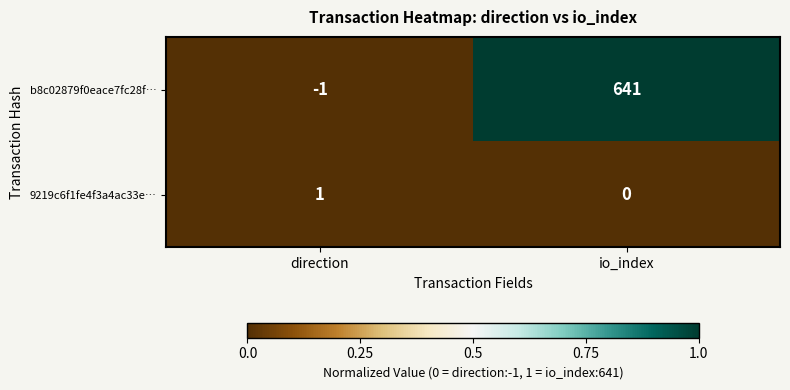

Where is b8c02879f0eace7fc28f… nearest to the value 320?

direction